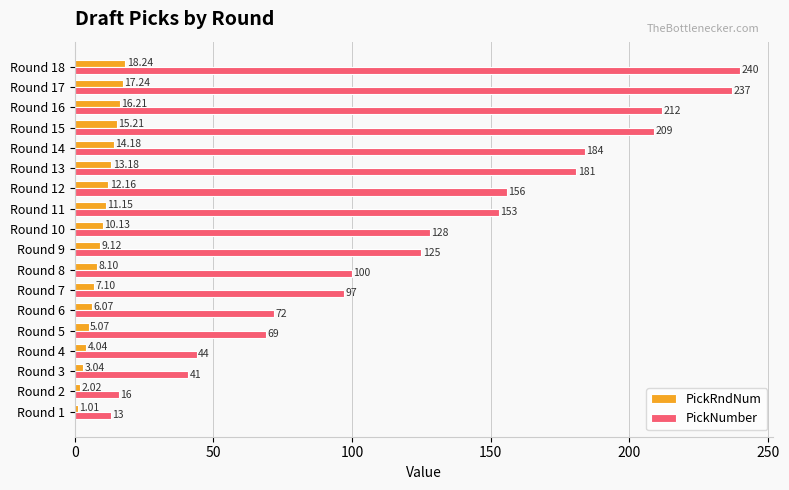

Rank the series by their maximum value, from highest to lowest.

PickNumber, PickRndNum